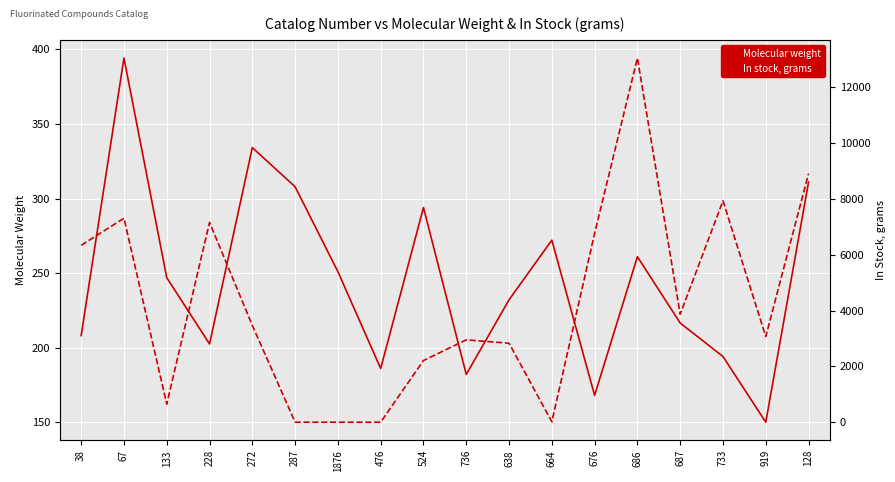

How many interior local peaks does the In stock, grams series have?

5